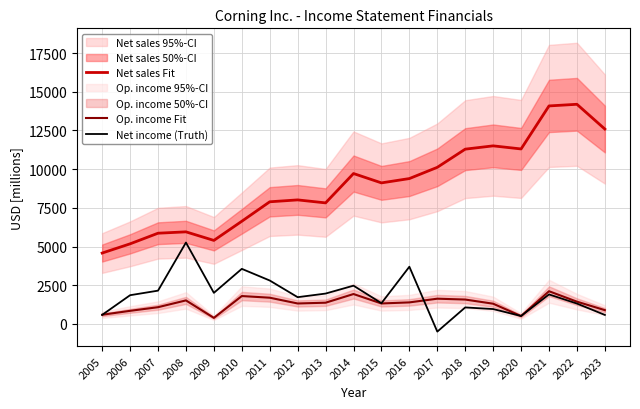

What is the sum of the Op. income Fit values at 2005 and 2017?

2222